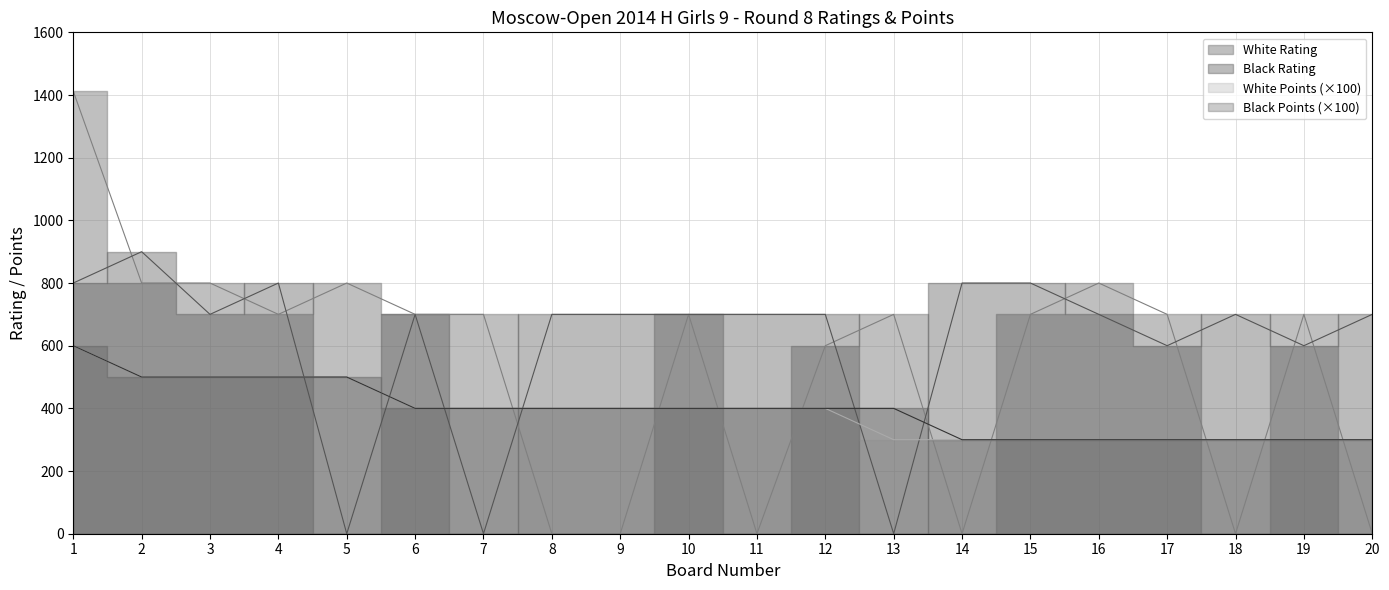

True or false: White Points has more than 2 points higher than both neighbors.

False